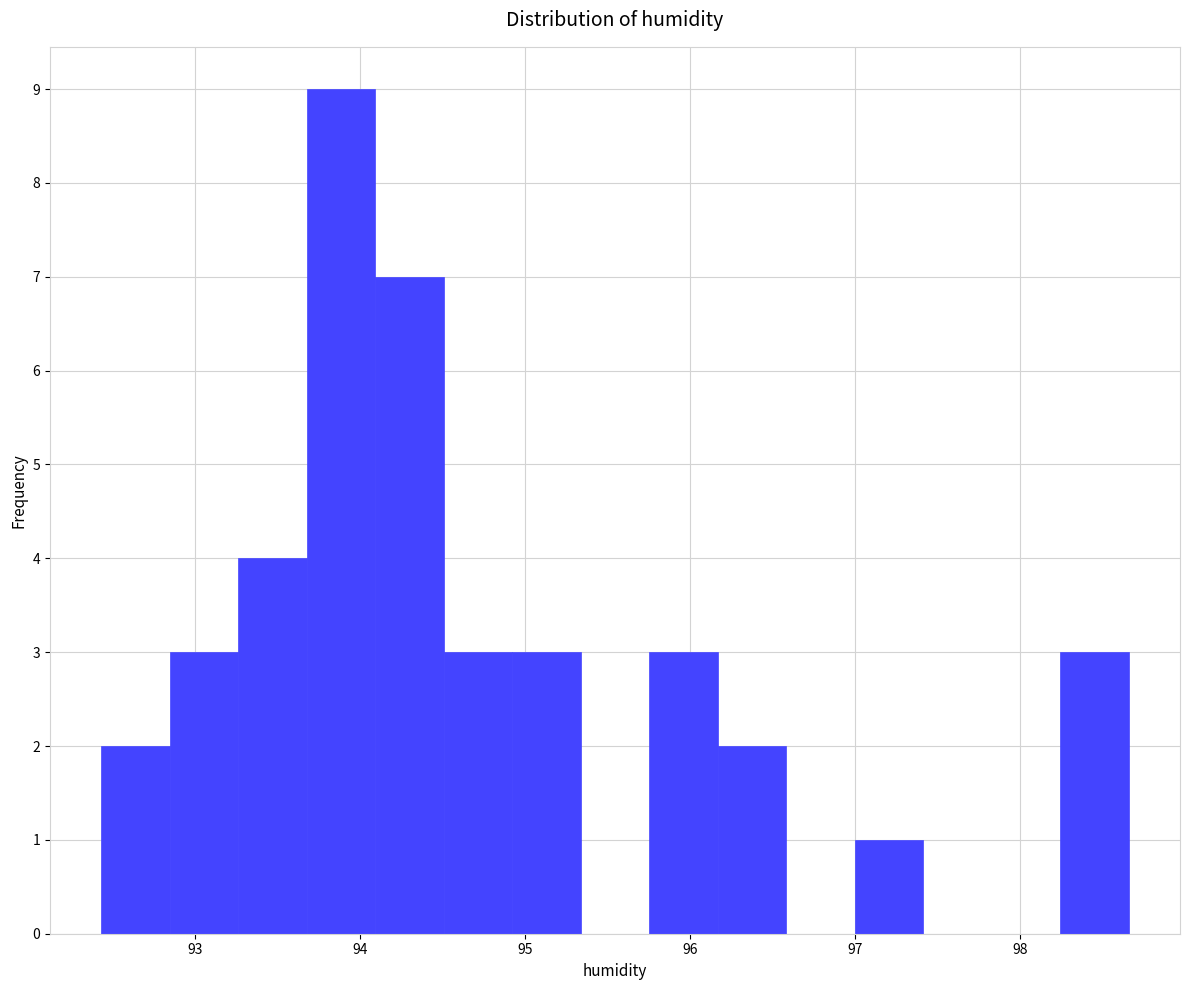

Reading left to right, list every bar in this chart as the range it spans on the x-axis followed by its height. Neither the bar edges nor the heights are printed on the chart, so give them approximately, as read against the axes.

92.4 to 92.8: 2
92.8 to 93.3: 3
93.3 to 93.7: 4
93.7 to 94.1: 9
94.1 to 94.5: 7
94.5 to 94.9: 3
94.9 to 95.3: 3
95.3 to 95.8: 0
95.8 to 96.2: 3
96.2 to 96.6: 2
96.6 to 97.0: 0
97.0 to 97.4: 1
97.4 to 97.8: 0
97.8 to 98.2: 0
98.2 to 98.7: 3